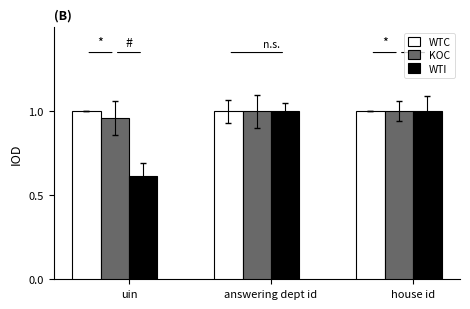

What is the total value across all series at answering dept id?

3.0